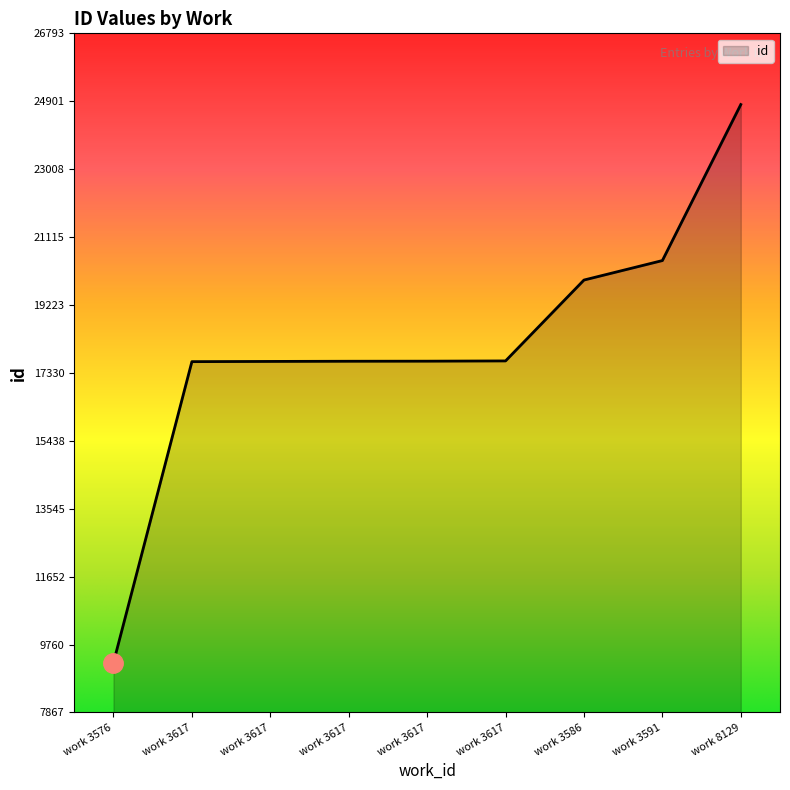

How many lines are shown in the chart?

1